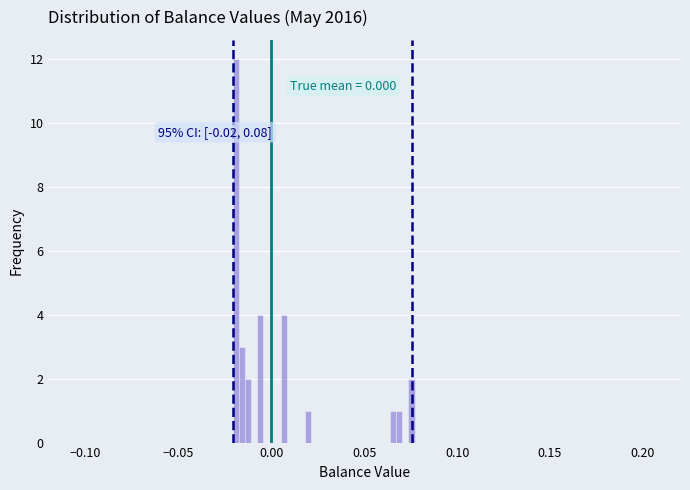

Read against the x-axis, roughly where is the centre of the tallest bar?

-0.020